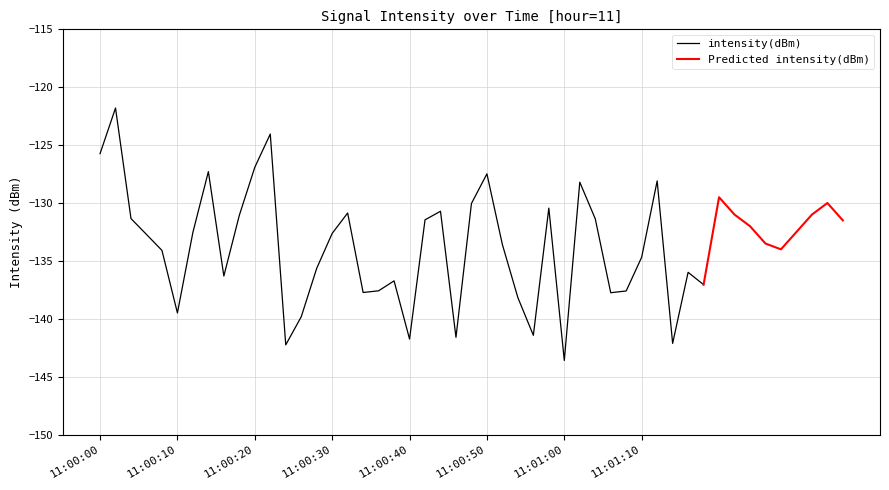

Which category has the lowest value in the intensity(dBm) series?

11:01:00